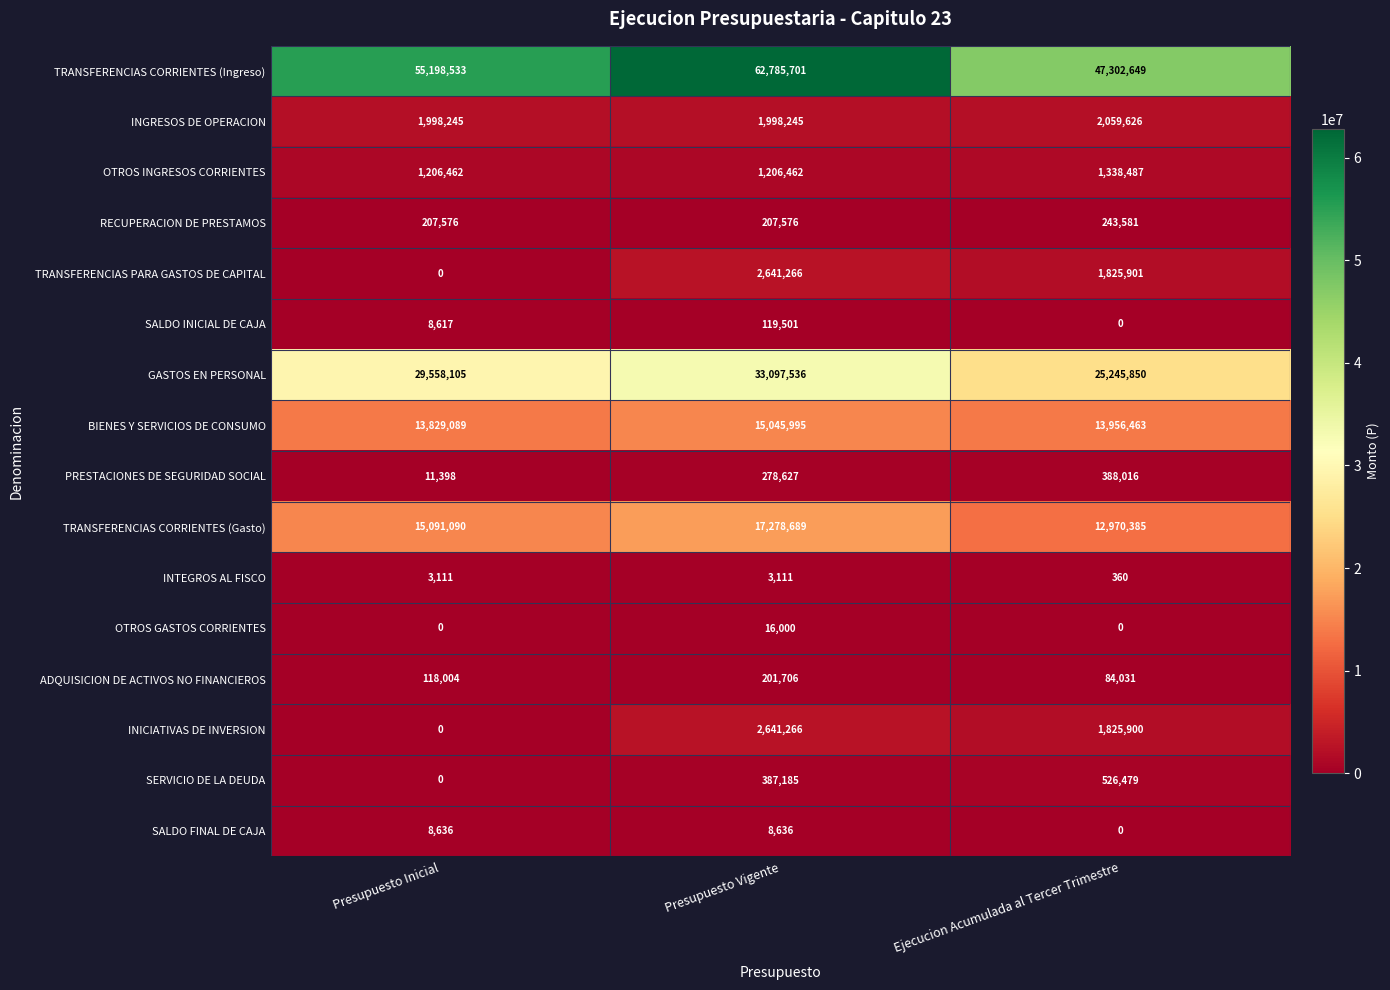

List the labels in order of GASTOS EN PERSONAL value, smallest first.

Ejecucion Acumulada al Tercer Trimestre, Presupuesto Inicial, Presupuesto Vigente